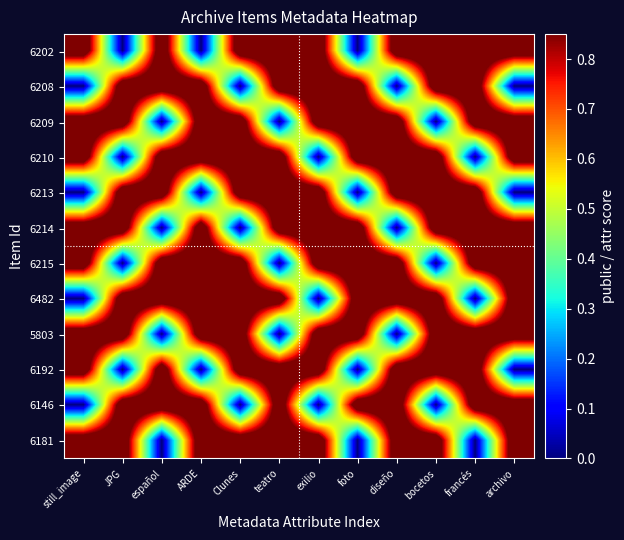

List the series in order of their peak value, lowest first.

6202, 6208, 6209, 6210, 6213, 6214, 6215, 6482, 5803, 6192, 6146, 6181